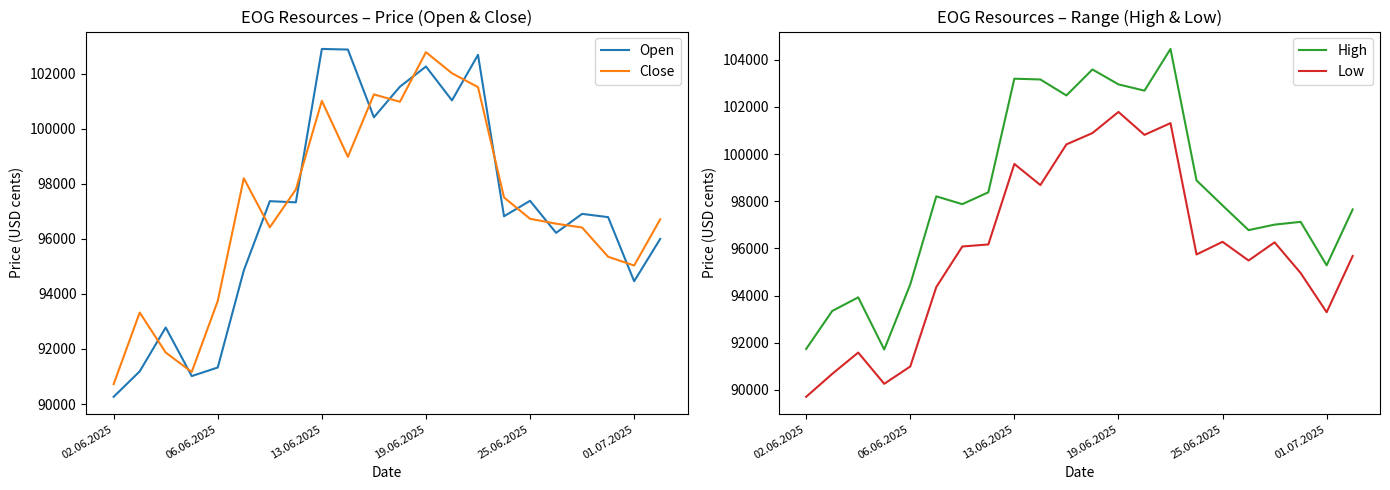

Is it true that Low equals 63954 at 17?

False